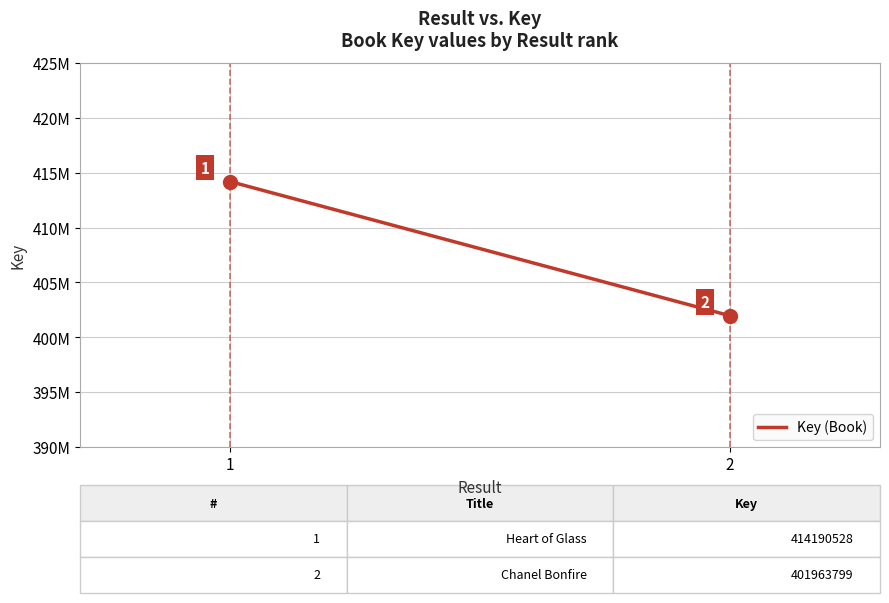

Reading left to right, what are all the values shown in this chart?

414190528	401963799